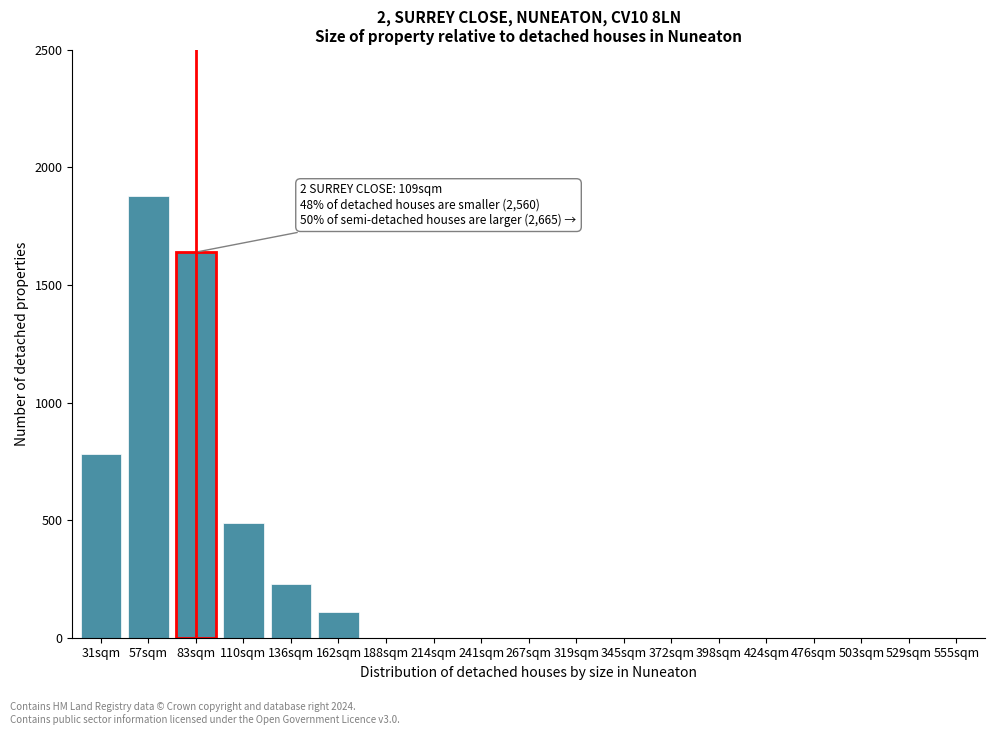

Reading left to right, list all the values displayed in this chart.

31sqm=780	57sqm=1880	83sqm=1640	110sqm=490	136sqm=230	162sqm=110	188sqm=0	214sqm=0	241sqm=0	267sqm=0	319sqm=0	345sqm=0	372sqm=0	398sqm=0	424sqm=0	476sqm=0	503sqm=0	529sqm=0	555sqm=0